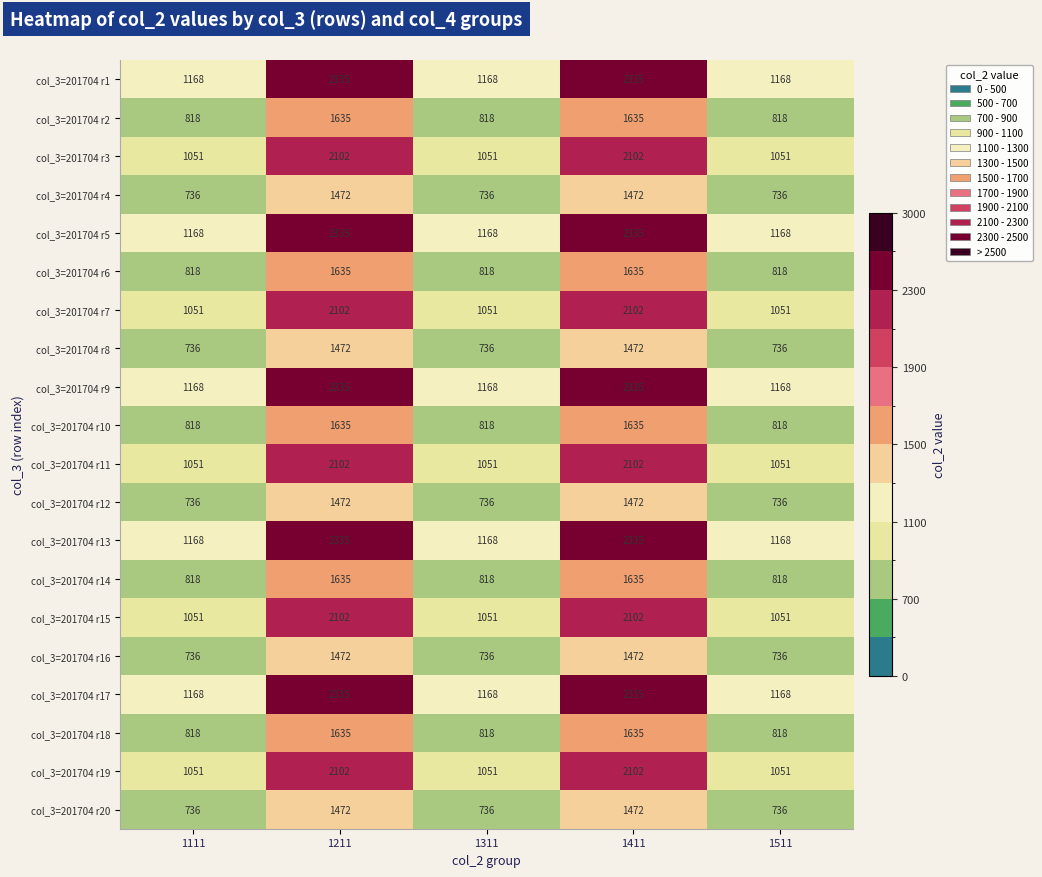

The value of col_3=201704 r16 at 1111 is 1268. True or false?

False